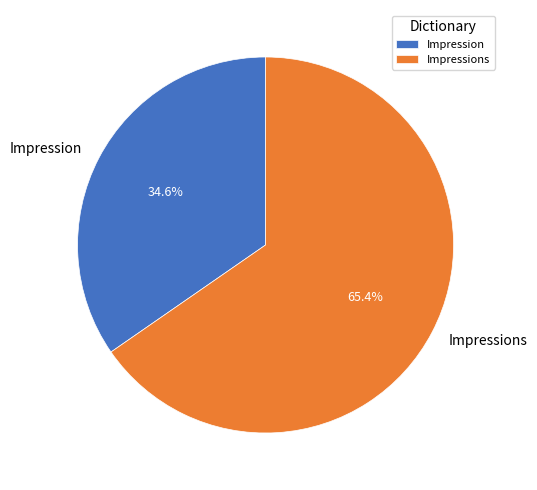

The Impression slice represents 35% of the pie. True or false?

True